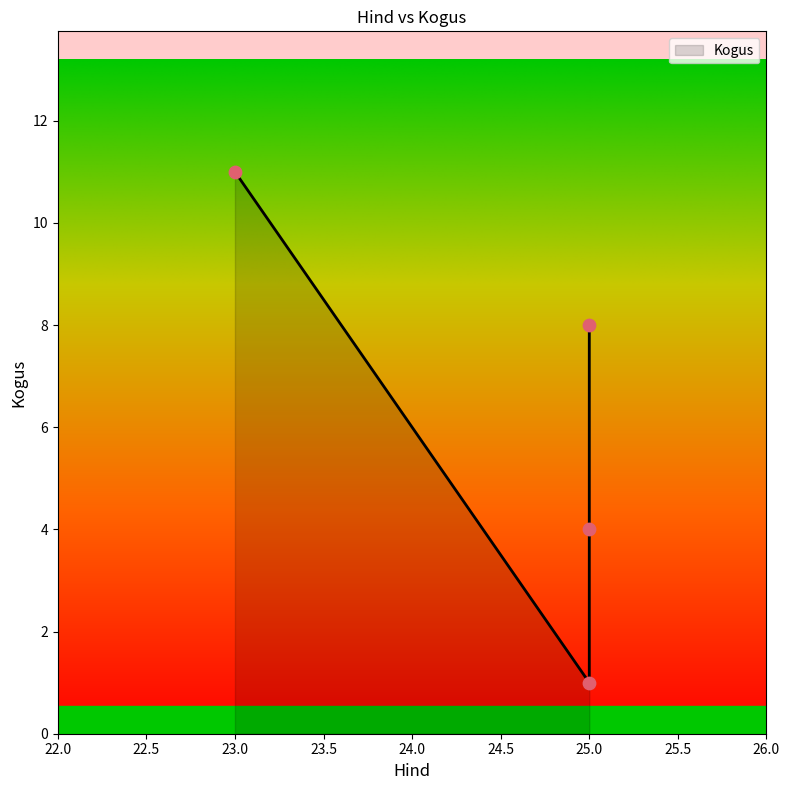

Approximately how many times larger is the value at 25.0 compared to 25.0?

1.4